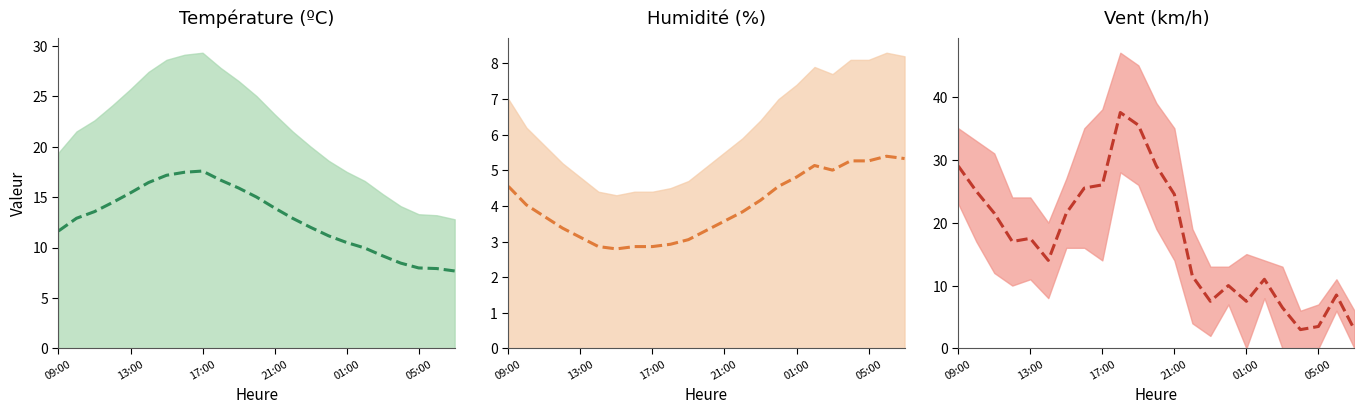

How many intersections are there between Vent (km/h) (mid) and Température (ºC) (mid)?

7